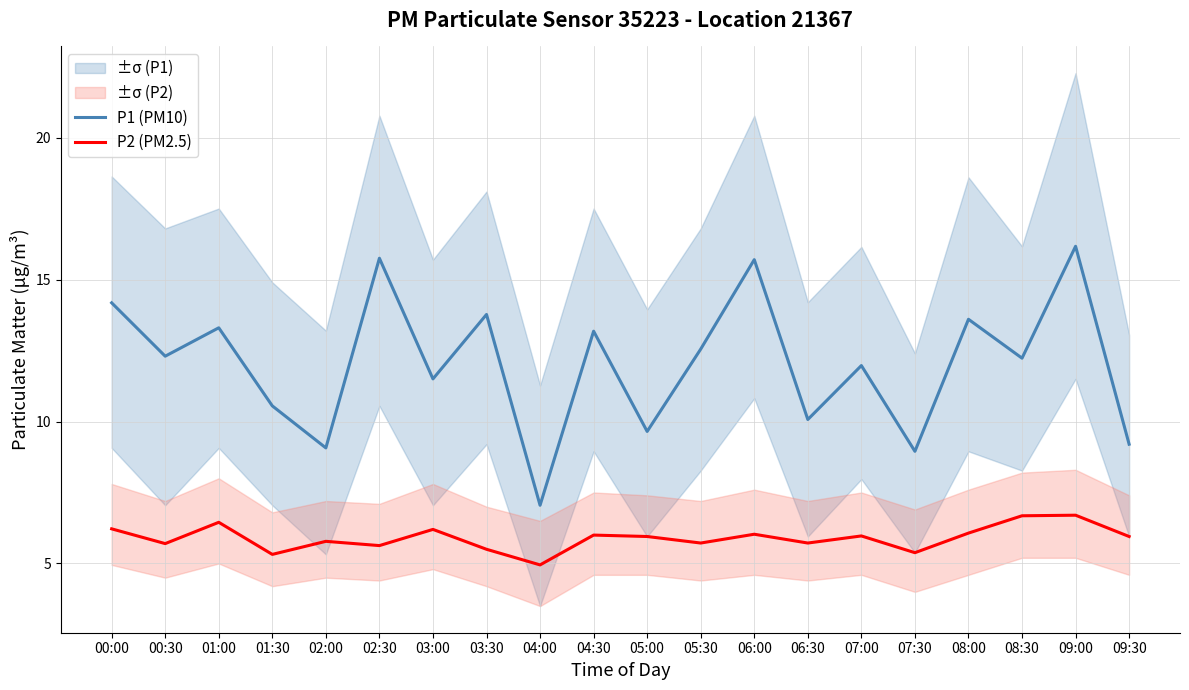

What position from the right is 04:00?

12